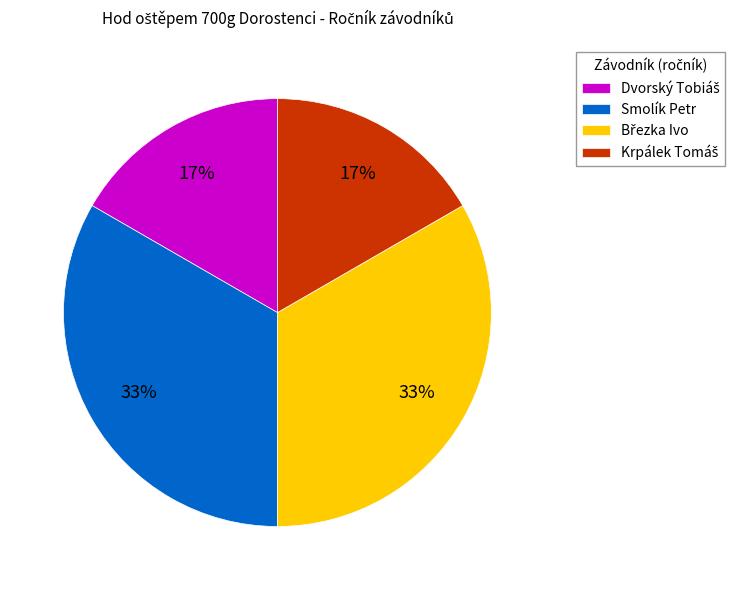

To the nearest percent, what percentage of the pie is Smolík Petr?

33%